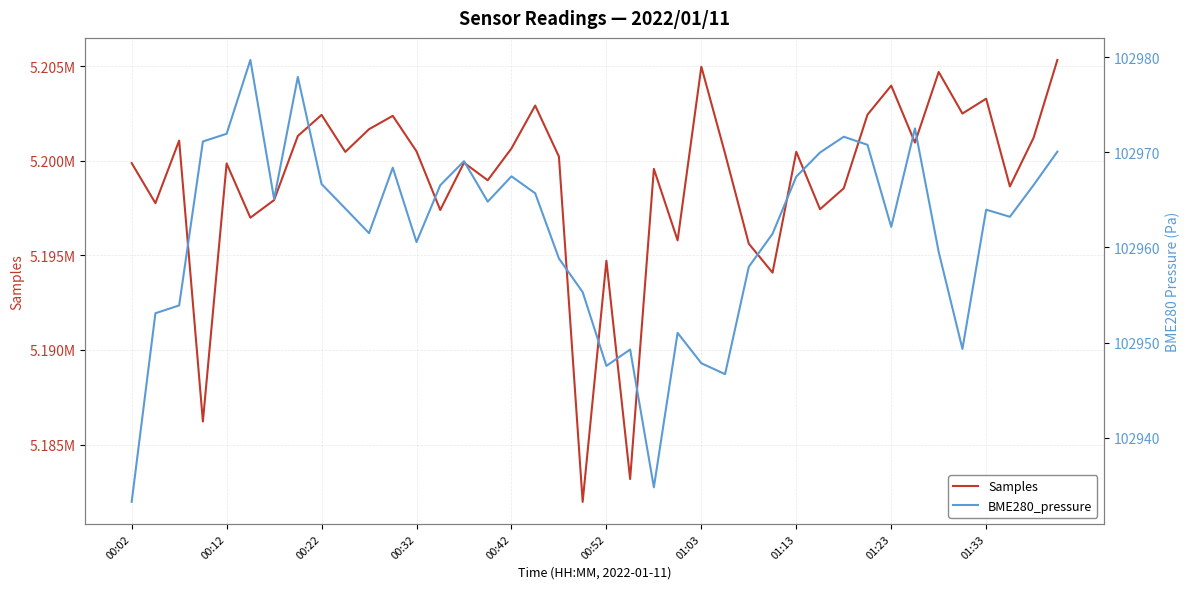

At which category does the chart reach its peak across all series?

39